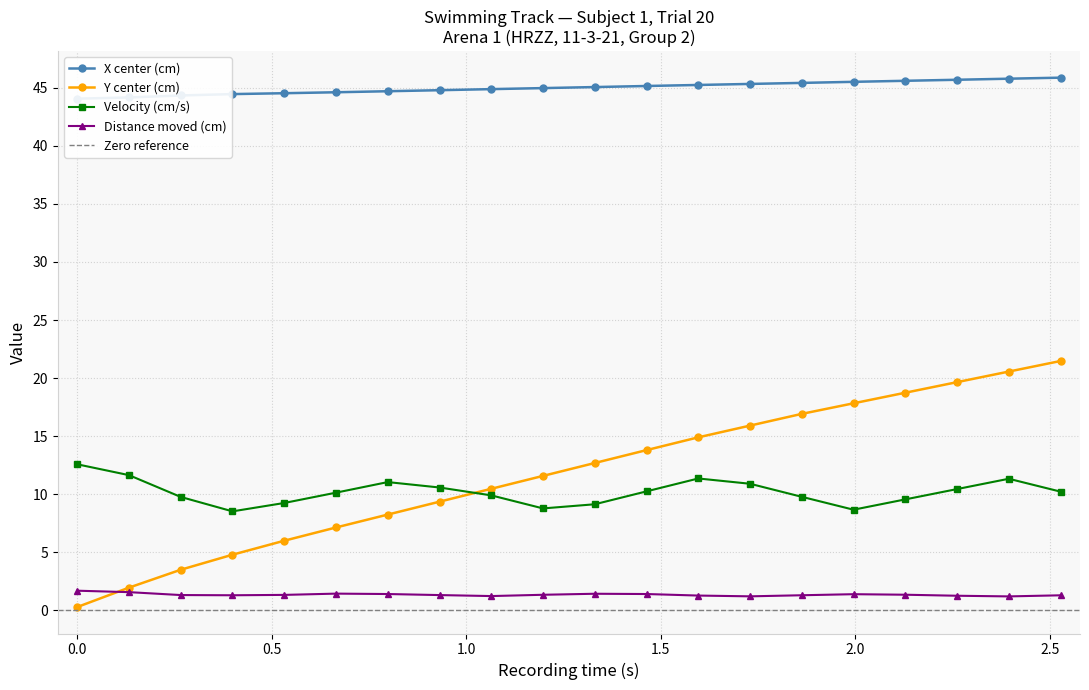

True or false: Velocity (cm/s) and Y center (cm) cross at least once.

True